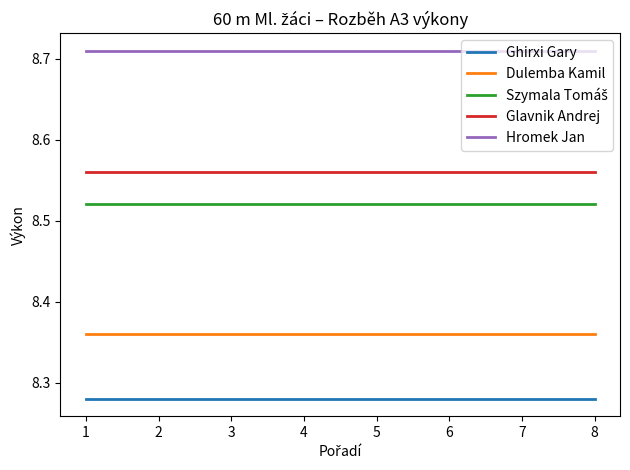

What is the difference between the highest and lowest values at 6?

0.4